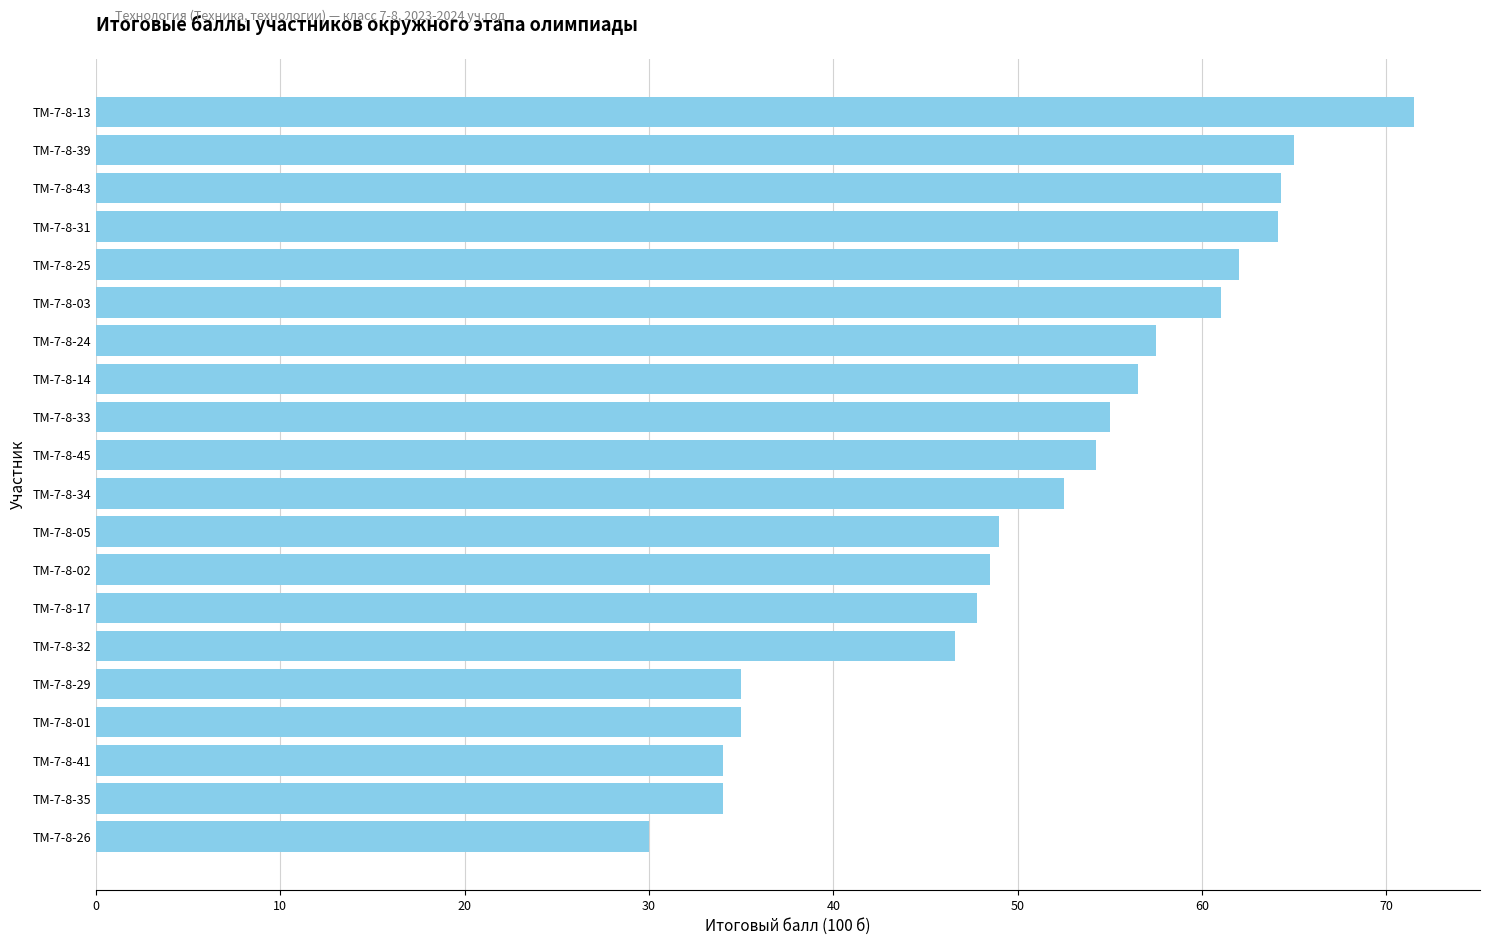

Count the number of data series in this chart.

1